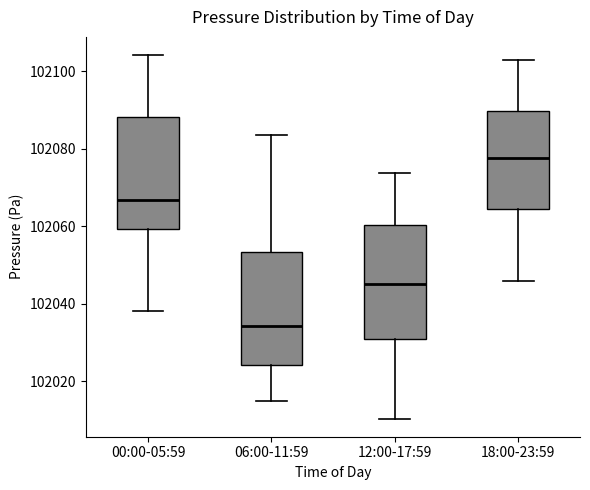

Where does the median line of the box for 18:00-23:59 sit on the y-axis? The values are not printed on the chart, so give them approximately, as read against the axis.

102078